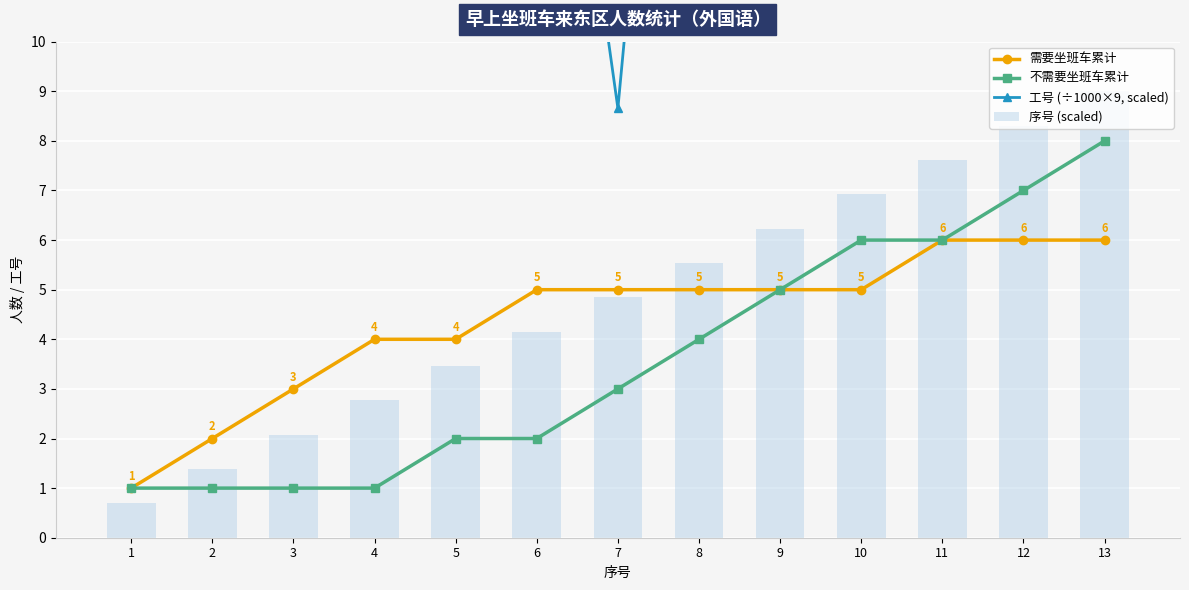

Which series has the widest spread of values?

工号 (÷1000×9, scaled)